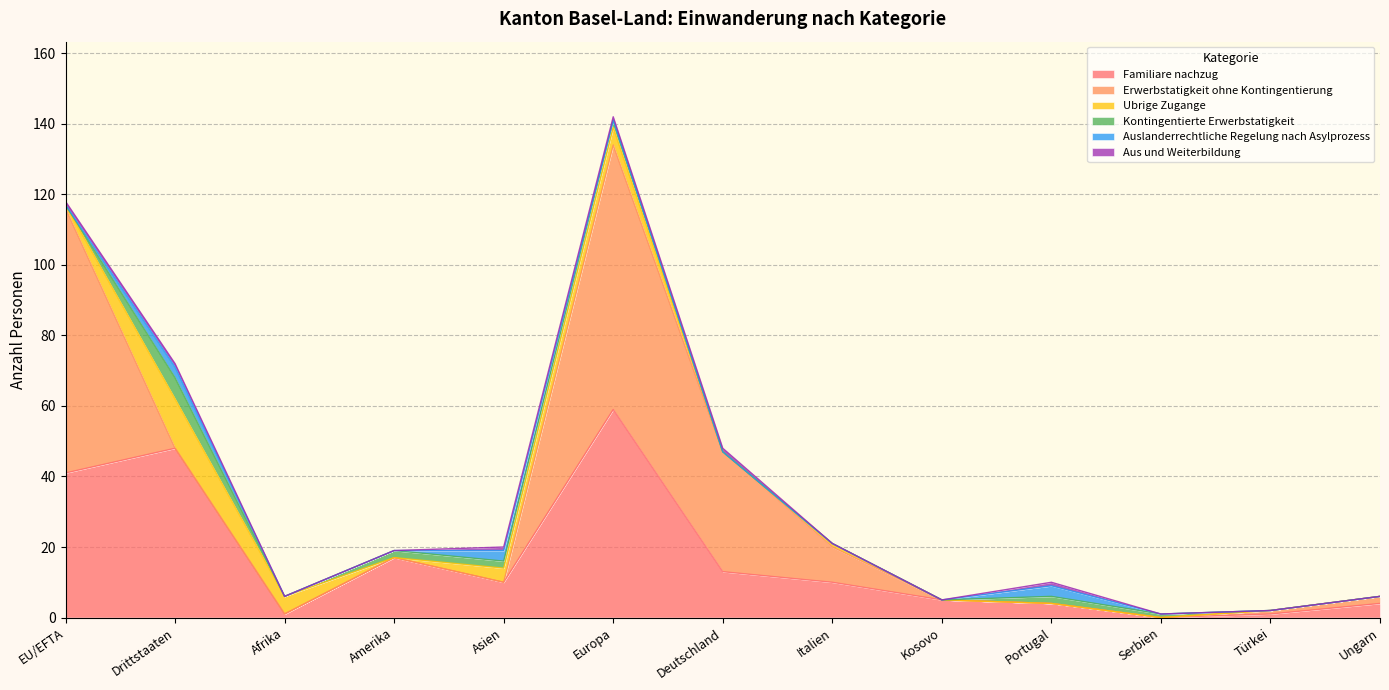

What is the highest value of the Familiare nachzug series?

59